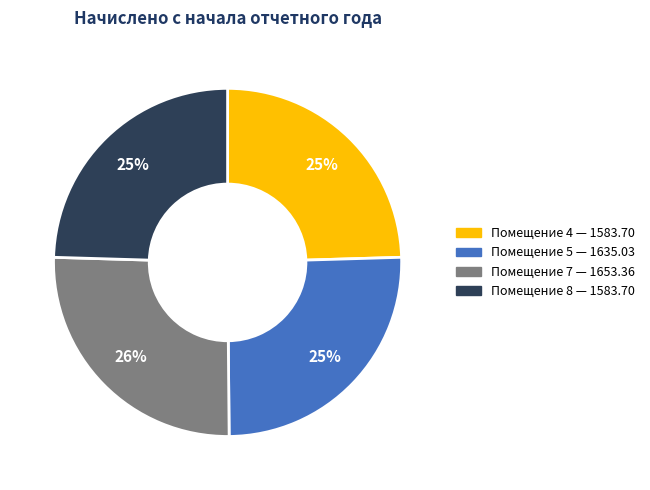

To the nearest percent, what is the average slice percentage?

25%